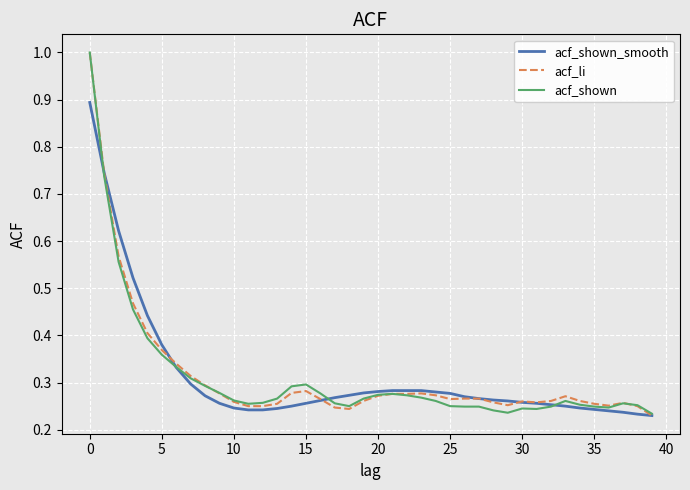

What is the highest value of the acf_li series?

1.0